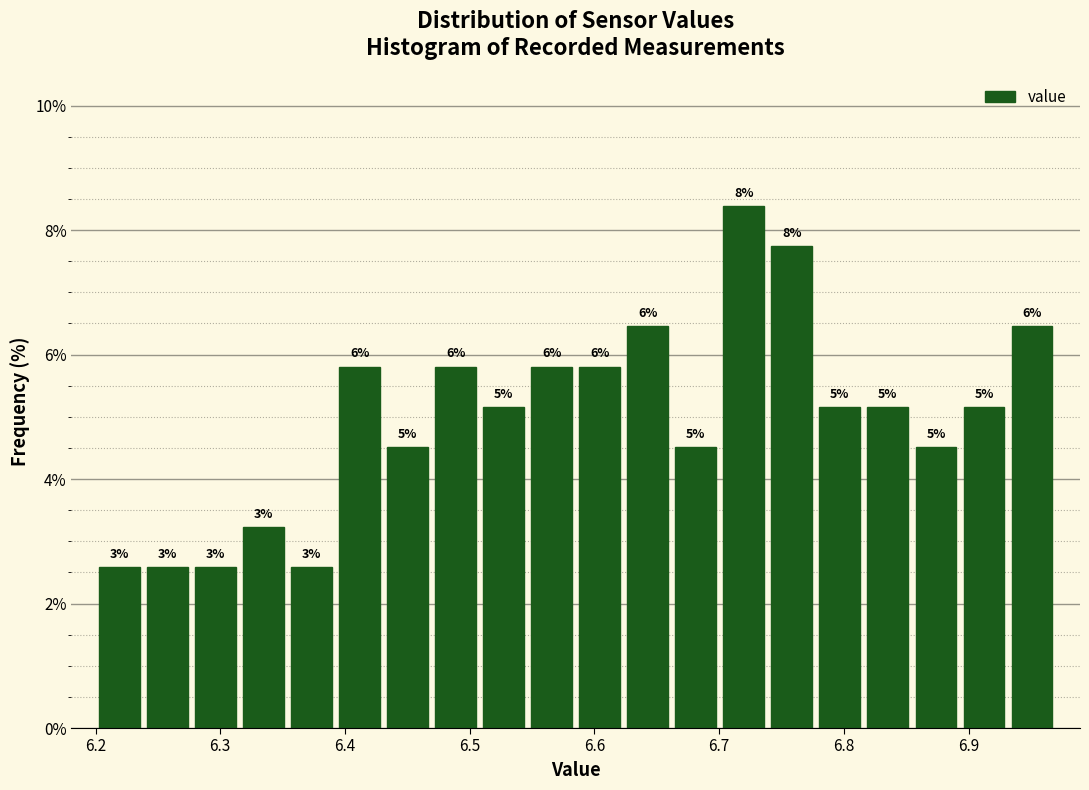

Around what value on the x-axis is the tallest bar? Give the approximate position of its centre, as read against the axis.

6.72